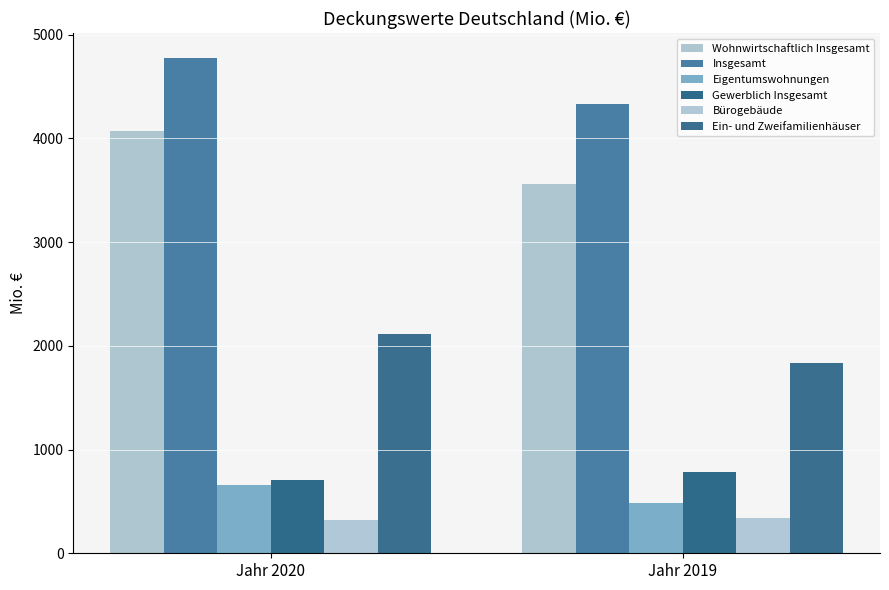

How many values in the Wohnwirtschaftlich Insgesamt series are below 4072?

1